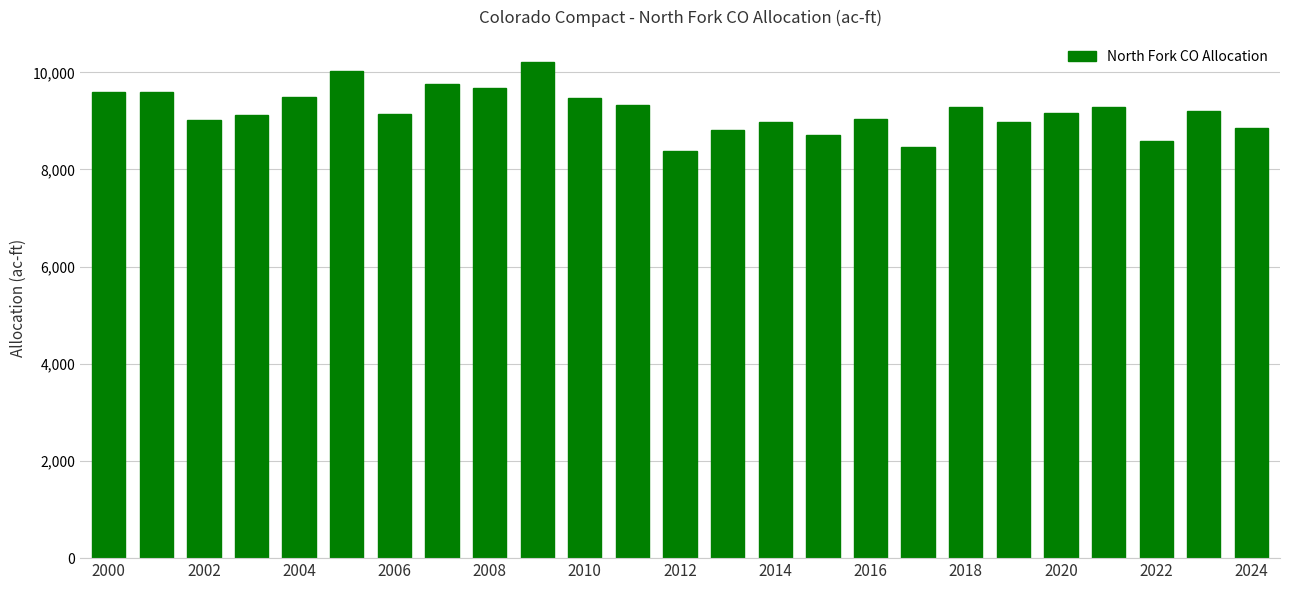

What is the greatest value displayed?

10213.8